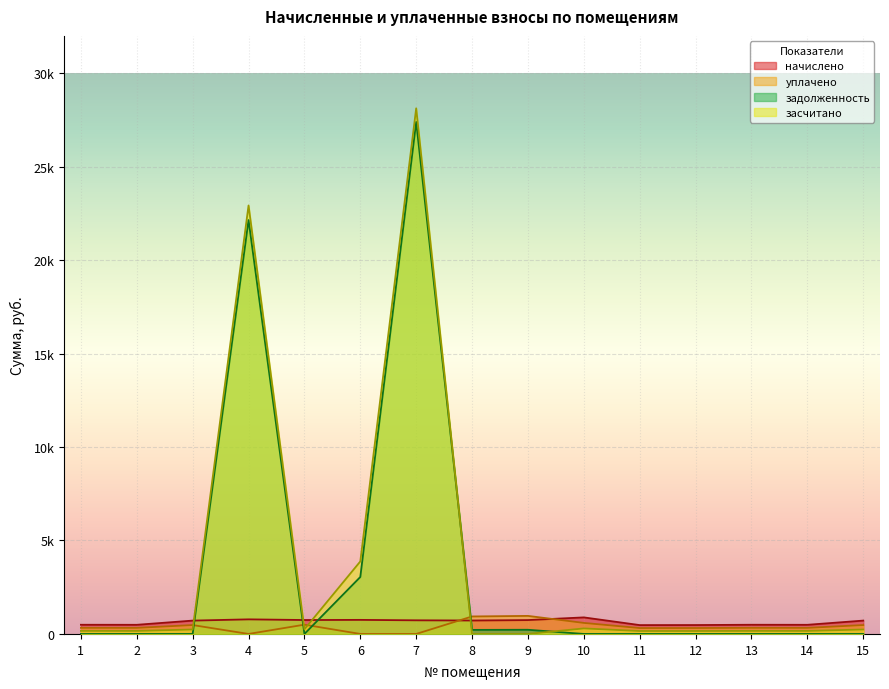

Rank the series by their maximum value, from highest to lowest.

засчитано, задолженность, уплачено, начислено